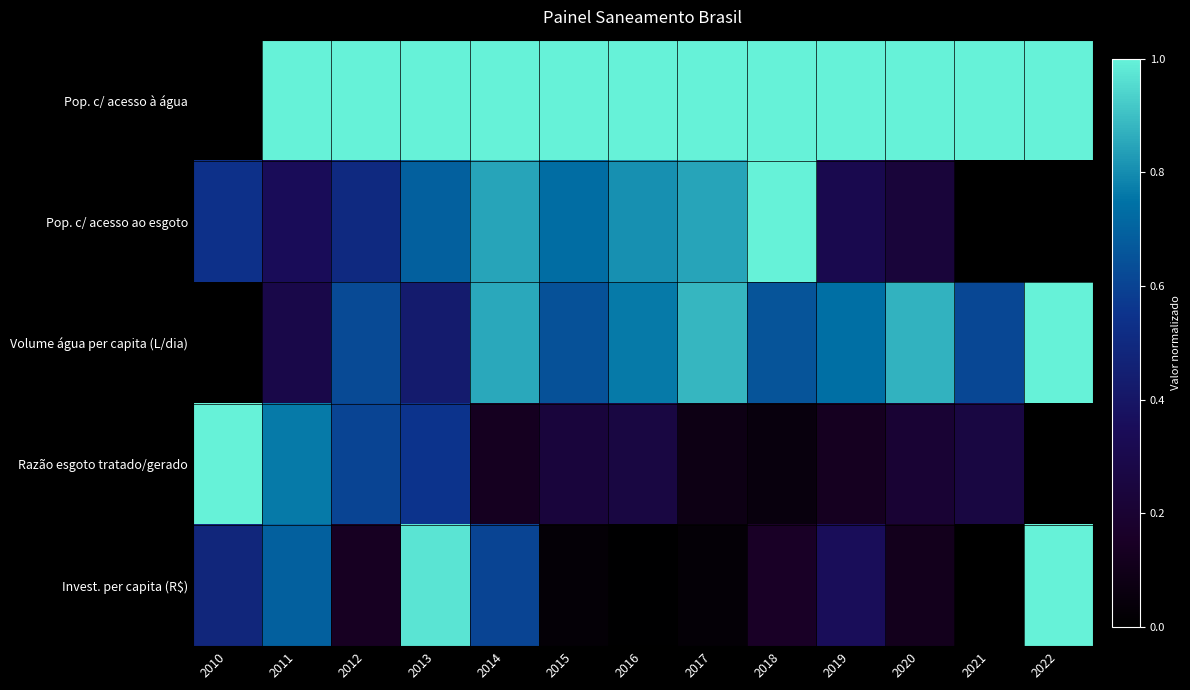

At which category does the chart reach its minimum across all series?

2010